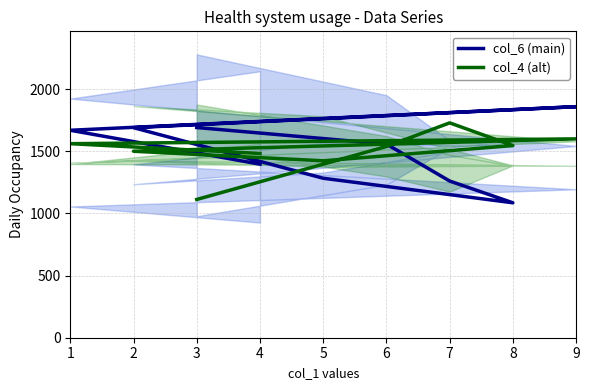

At which label does col_4 (alt) first exceed 1539?

1